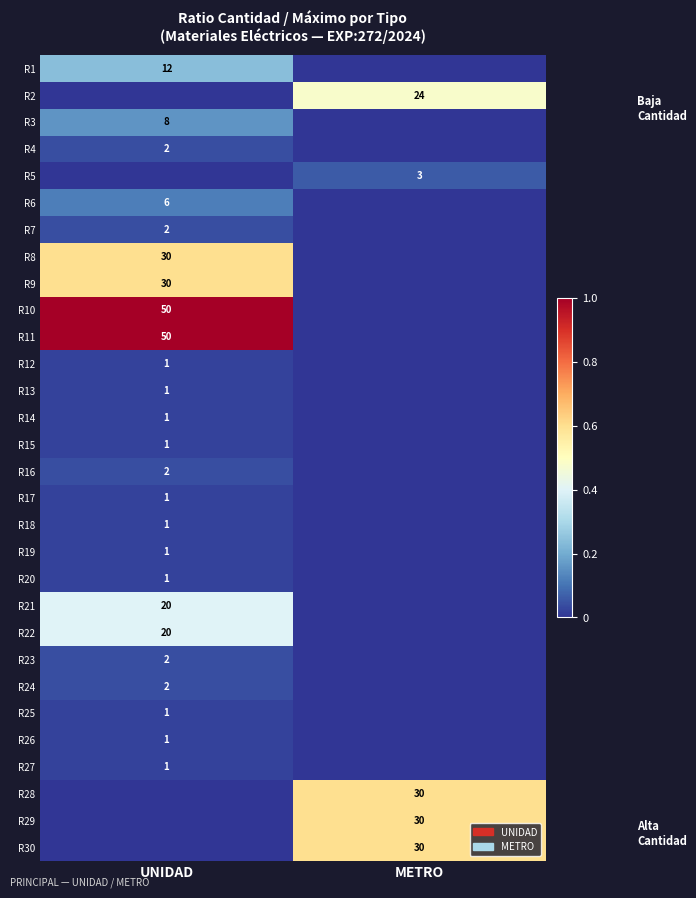

True or false: R5 has a value of 3 at METRO.

True